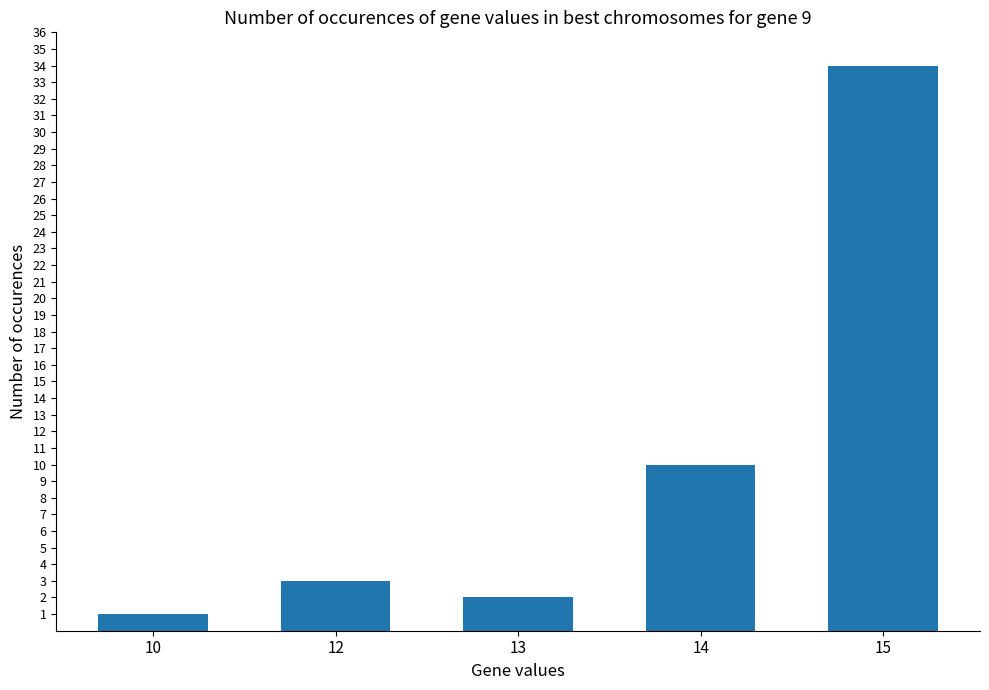

What is the sum of all values?

50